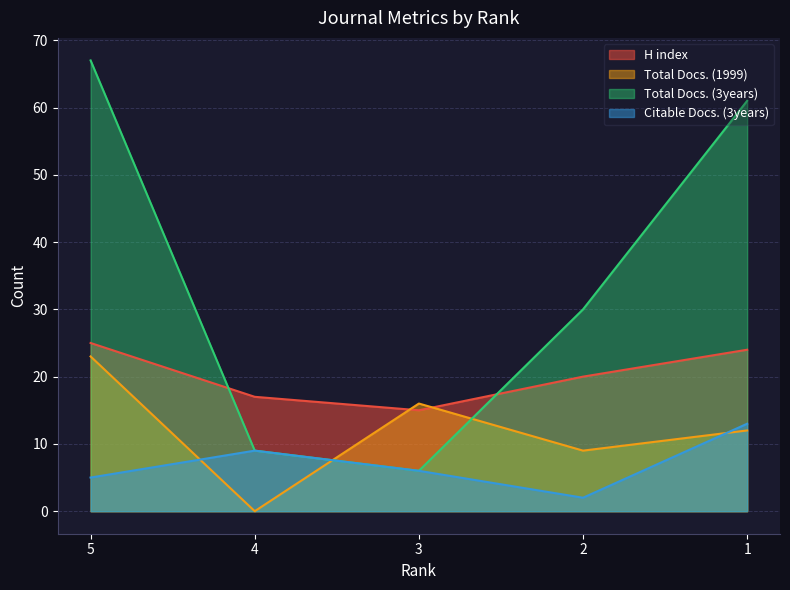

What is the difference between the highest and lowest values at 5?

62